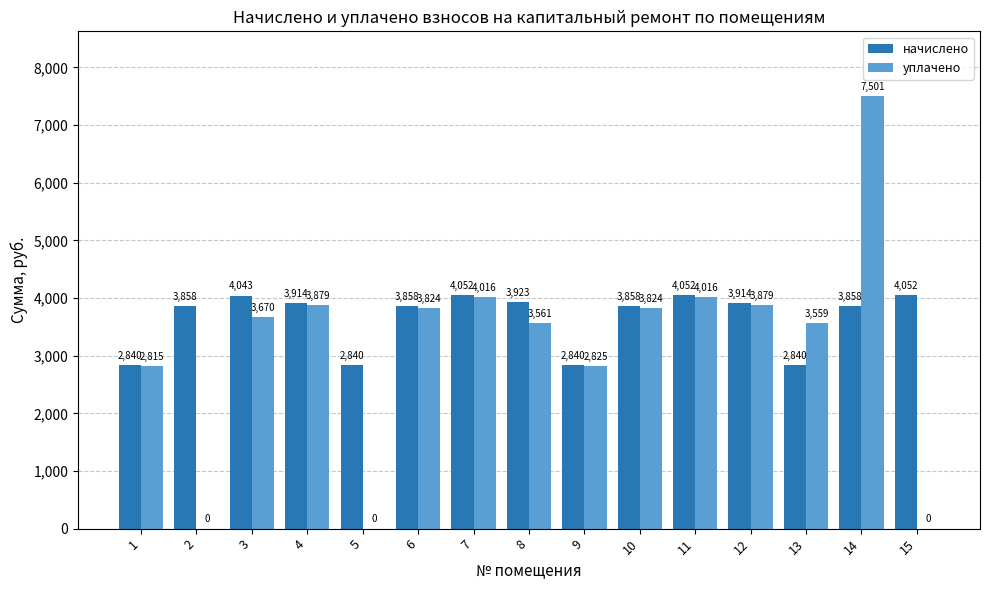

At which category is the sum across all series the highest?

14